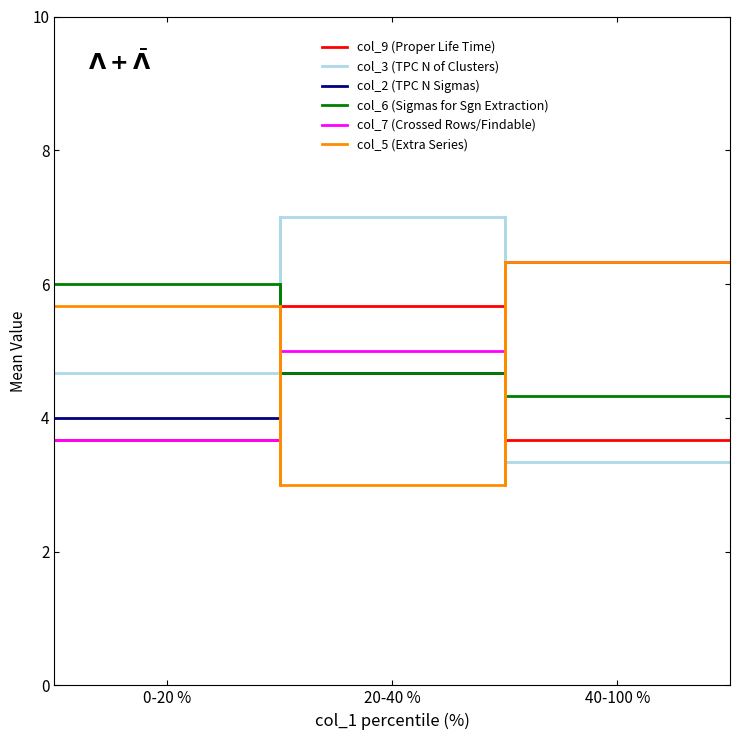

What is the lowest value of the col_9 (Proper Life Time) series?

3.7